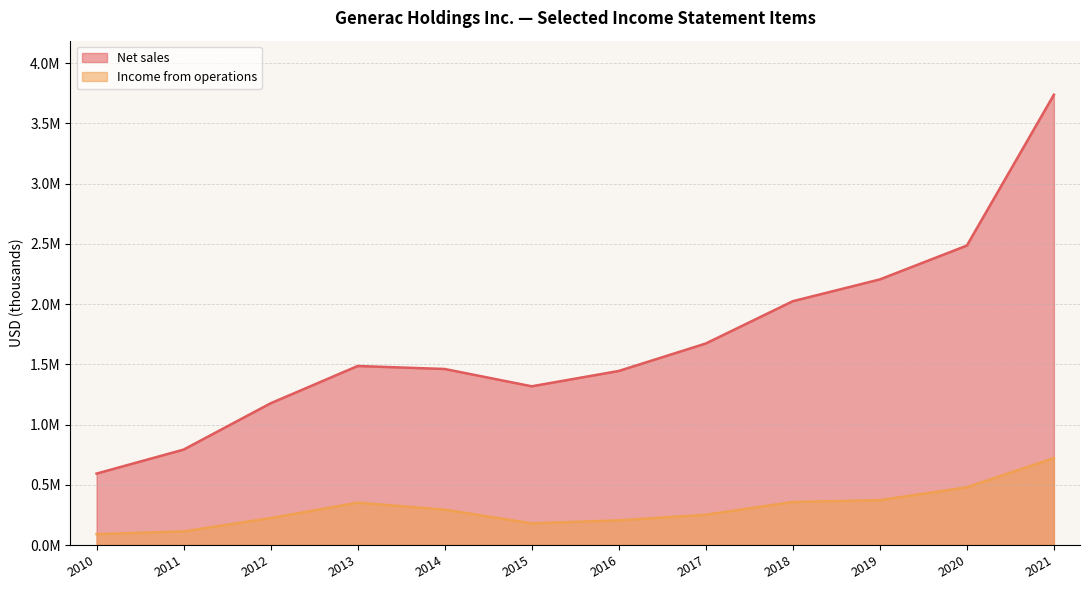

Rank the series at 2016 from lowest to highest value.

Income from operations, Net sales